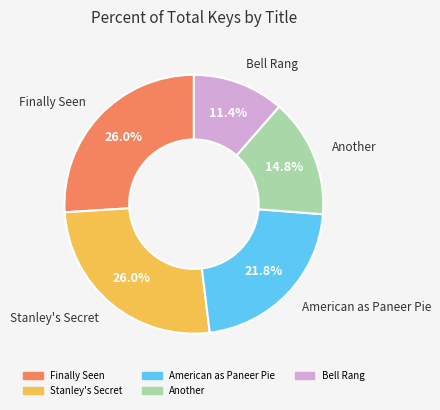

The Another slice represents 15% of the pie. True or false?

True